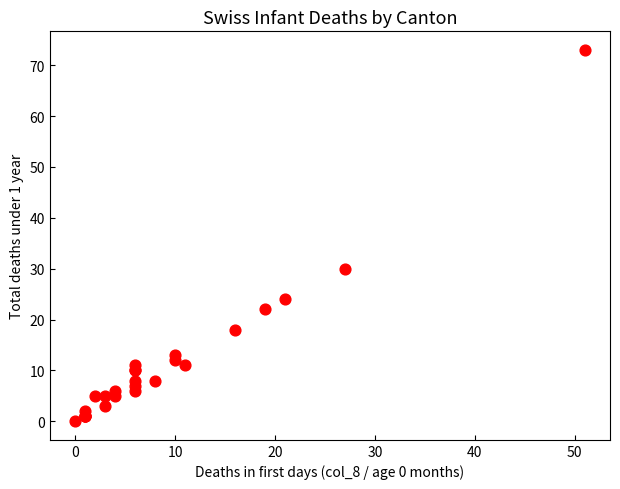

What Y value in the scatter plot is closest to 36?

30